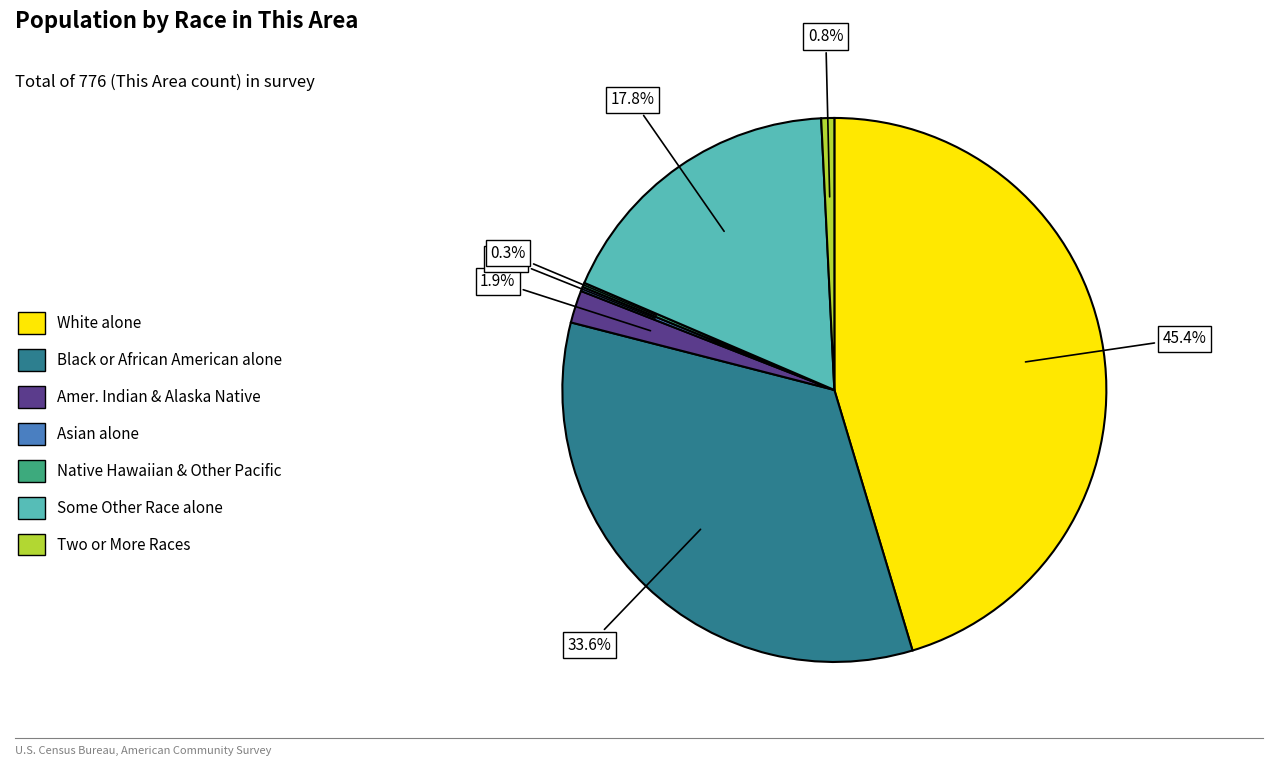

What percentage is NOT represented by Two or More Races?

99.2%